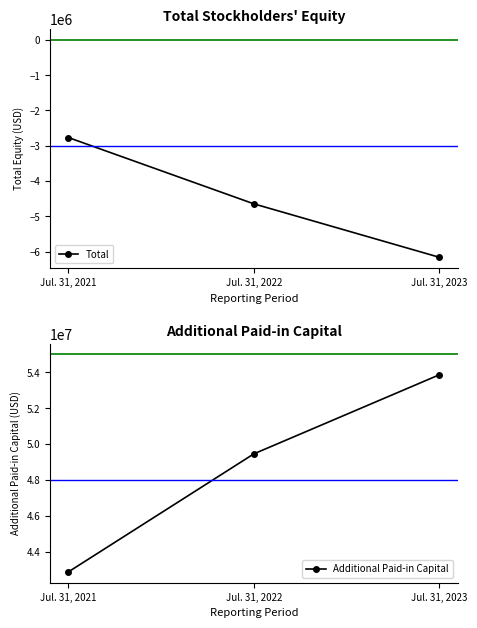

What is the maximum value for Additional Paid-in Capital?

53862378